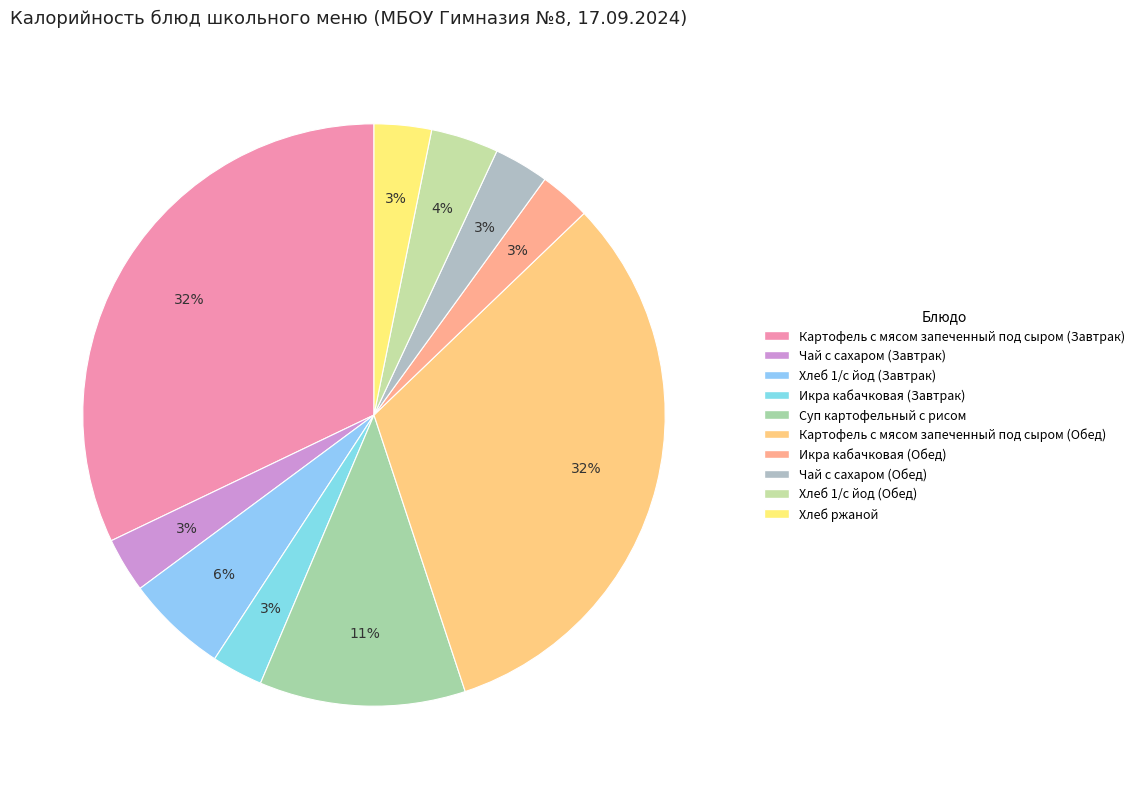

Is there any slice that represents more than half of the pie?

No